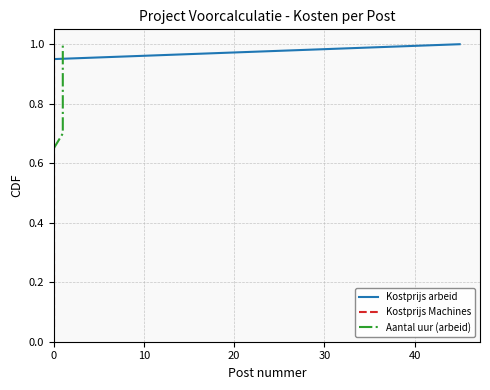

True or false: Kostprijs Machines has more than 0 points higher than both neighbors.

False